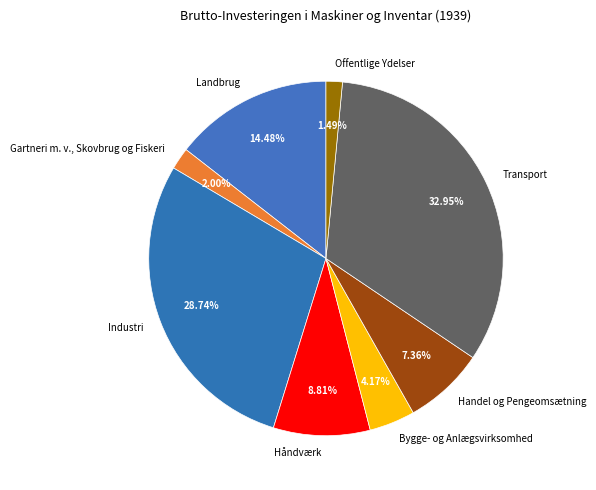

The Landbrug slice represents 14% of the pie. True or false?

True